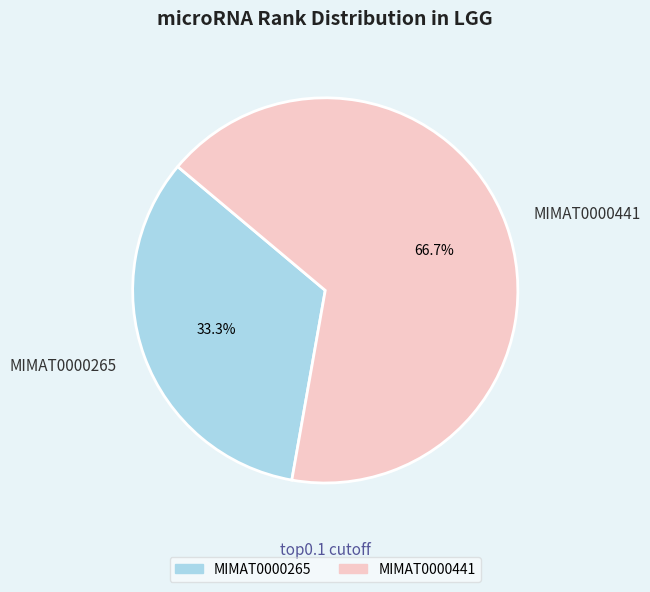

How much of the chart is everything except MIMAT0000441?

33.3%